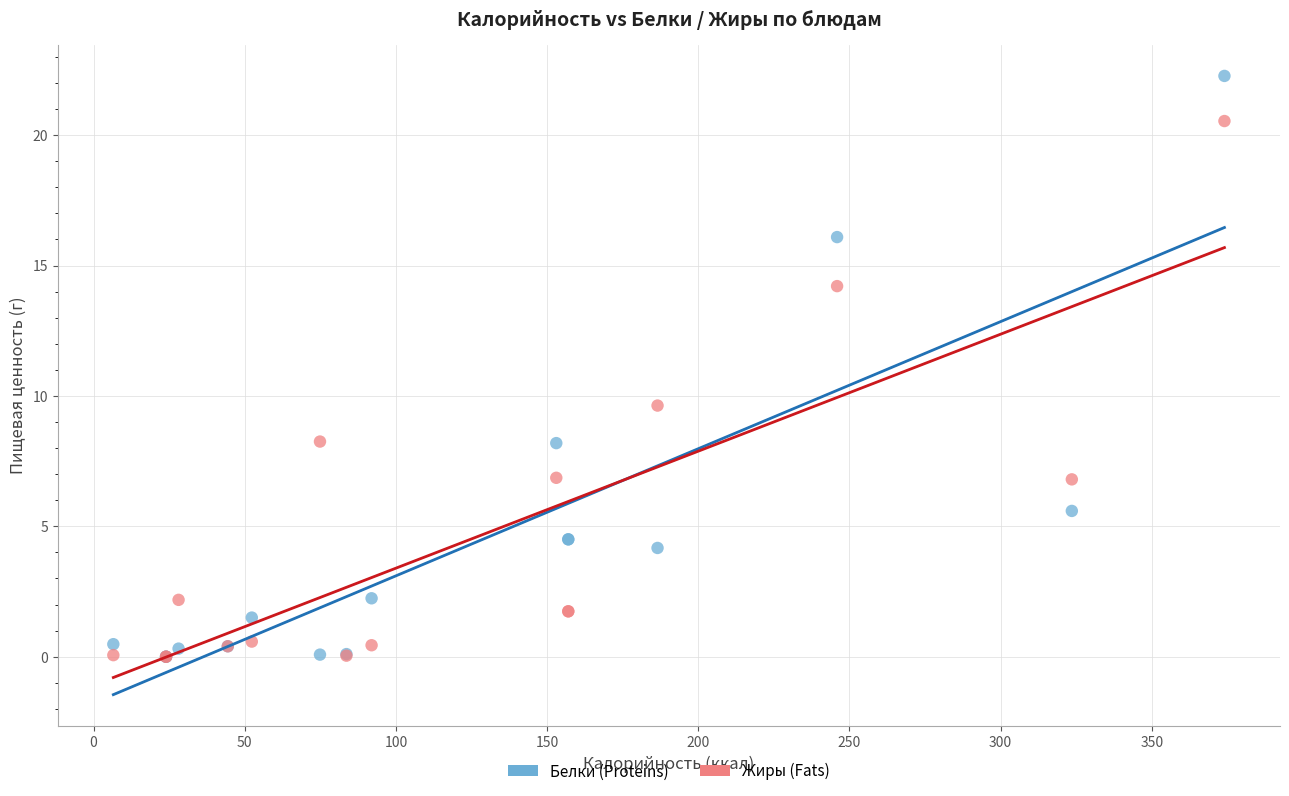

Across all series, what Y value is closest to 11?

9.6